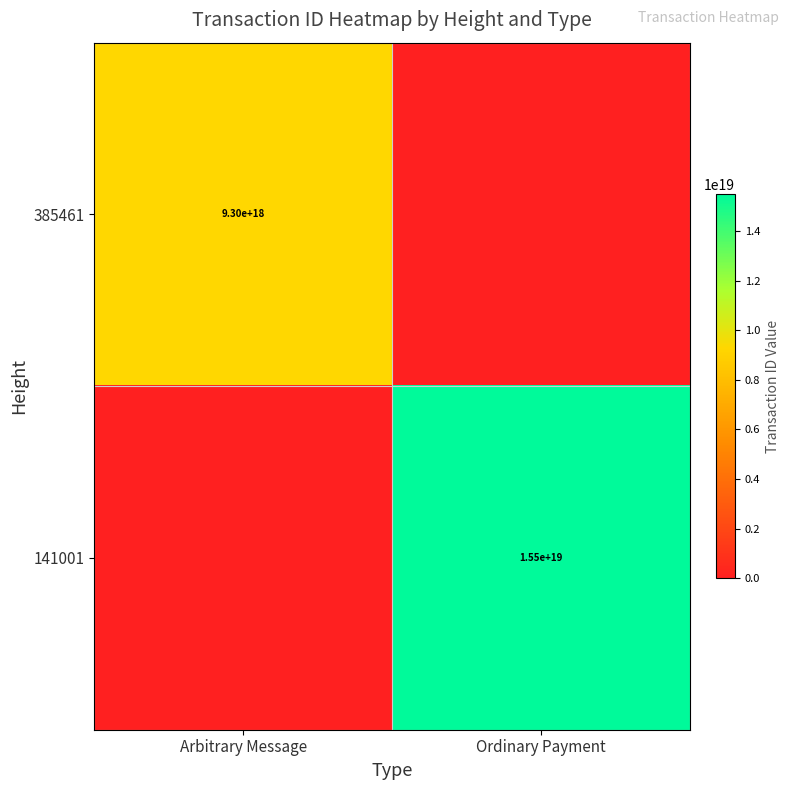

Is the value of 141001 at Ordinary Payment greater than the value of 385461 at Arbitrary Message?

Yes